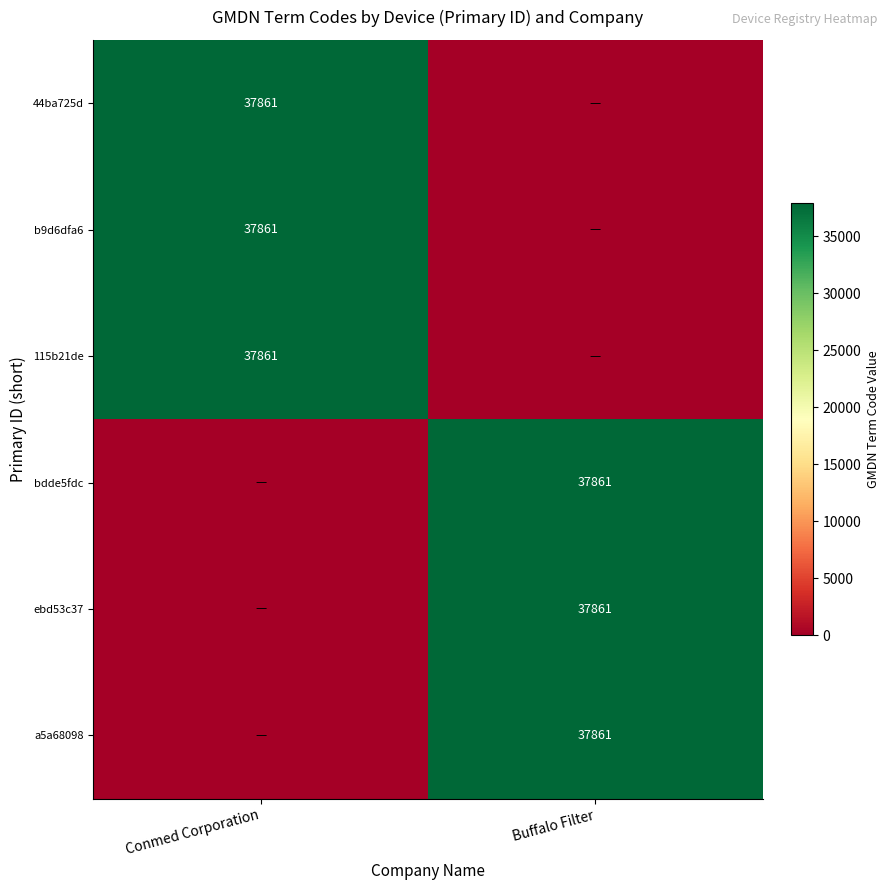

Between Buffalo Filter and Conmed Corporation, which is larger?

Conmed Corporation